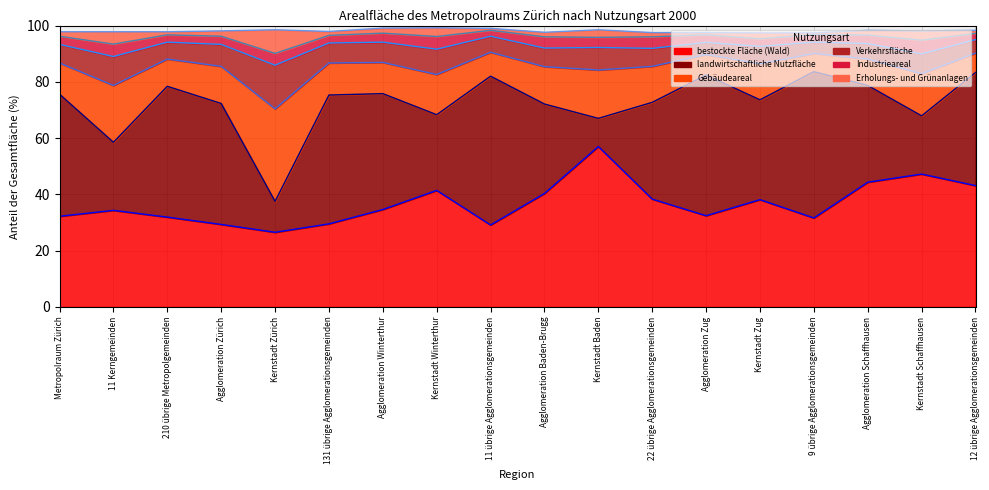

True or false: landwirtschaftliche Nutzfläche (line) and Gebäudeareal (line) cross at least once.

False